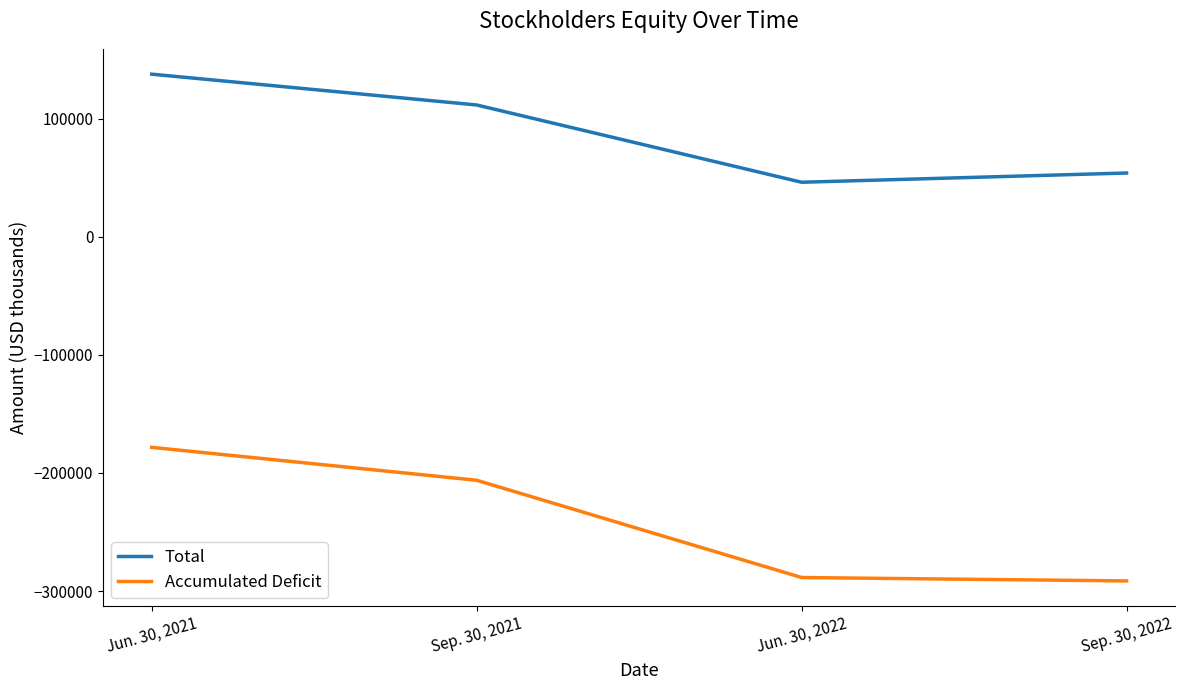

True or false: Total has more than 1 points higher than both neighbors.

False